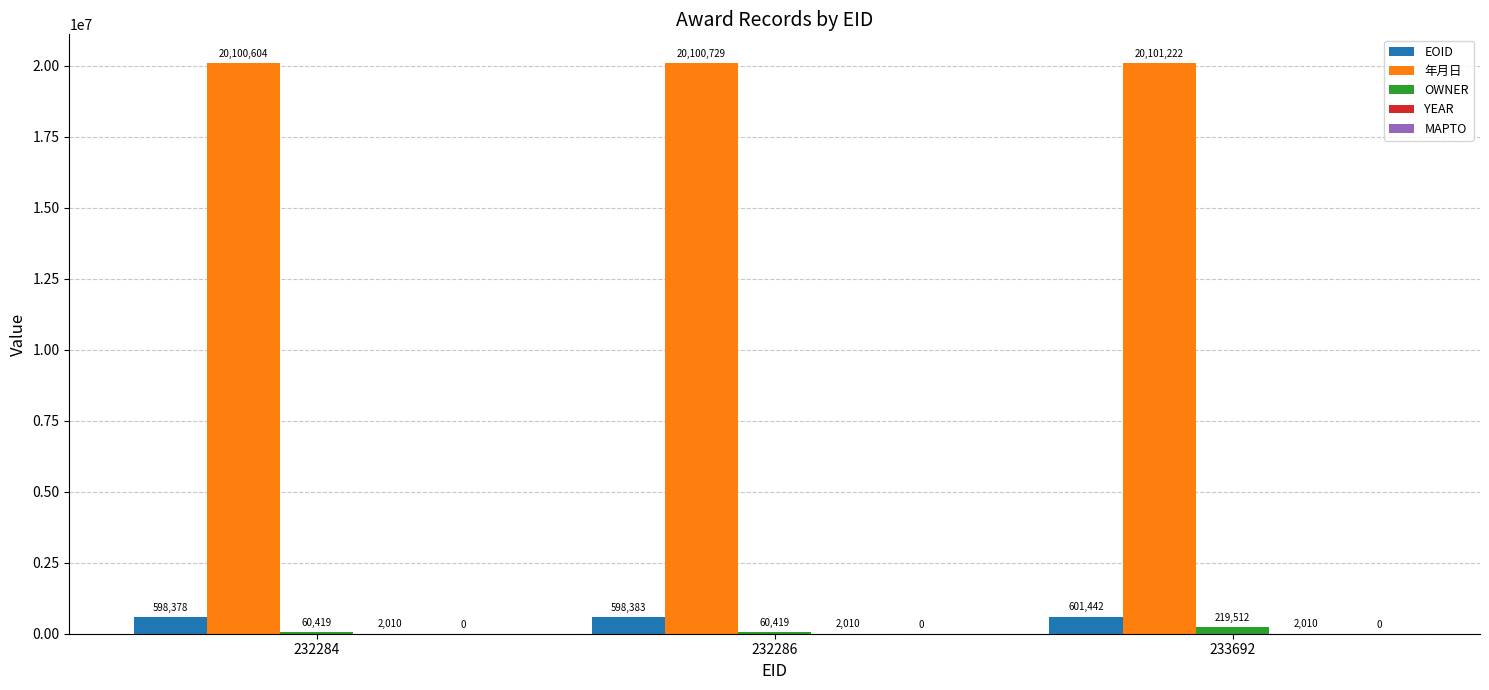

At which category is the sum across all series the highest?

233692